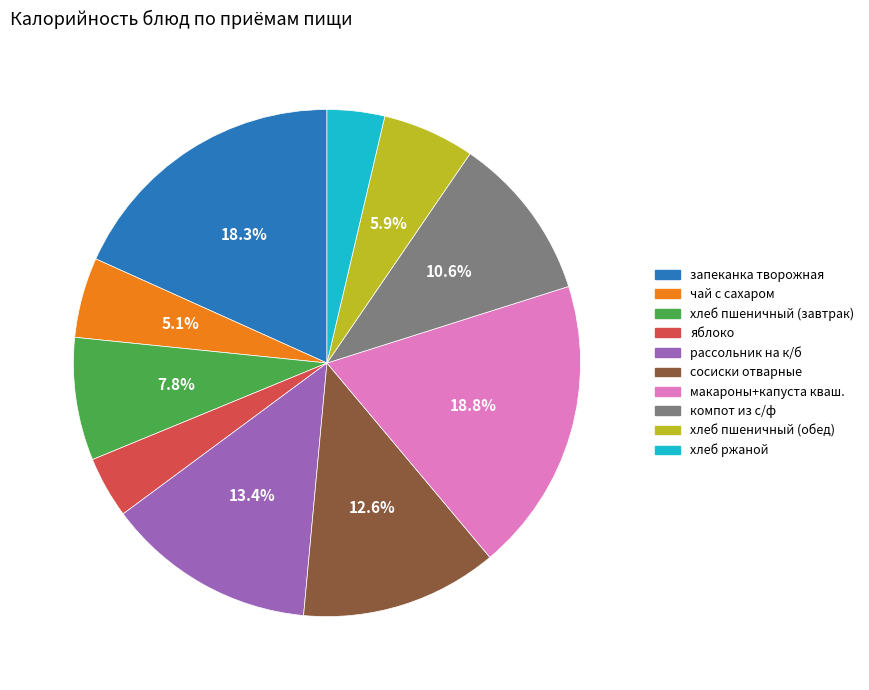

To the nearest percent, what is the difference between the яблоко and макароны+капуста кваш. slice percentages?

15%